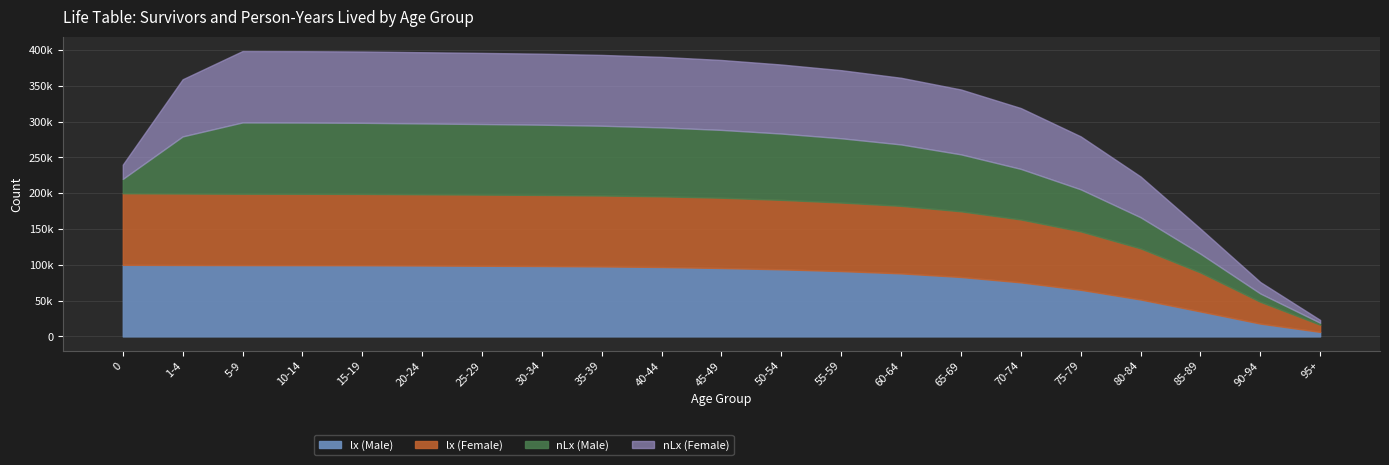

List the series in order of their peak value, highest first.

nLx (Female), nLx (Male), lx (Male), lx (Female)